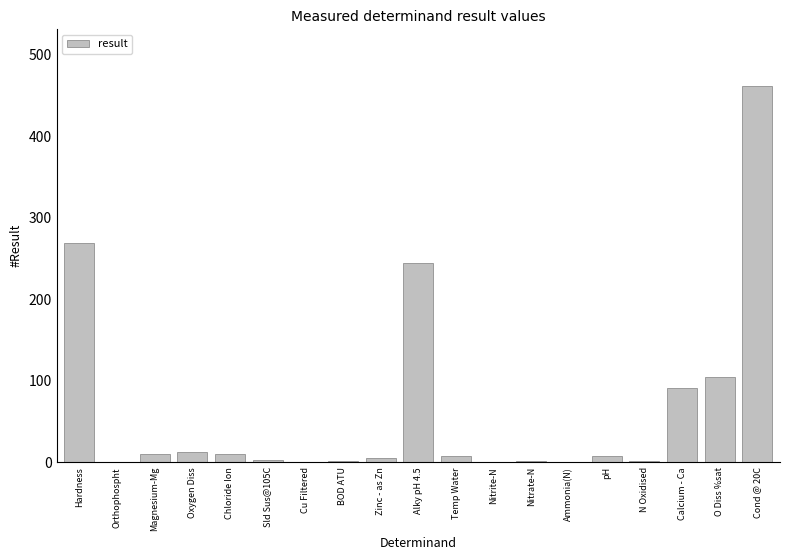

What is the sum of all values?

1234.3